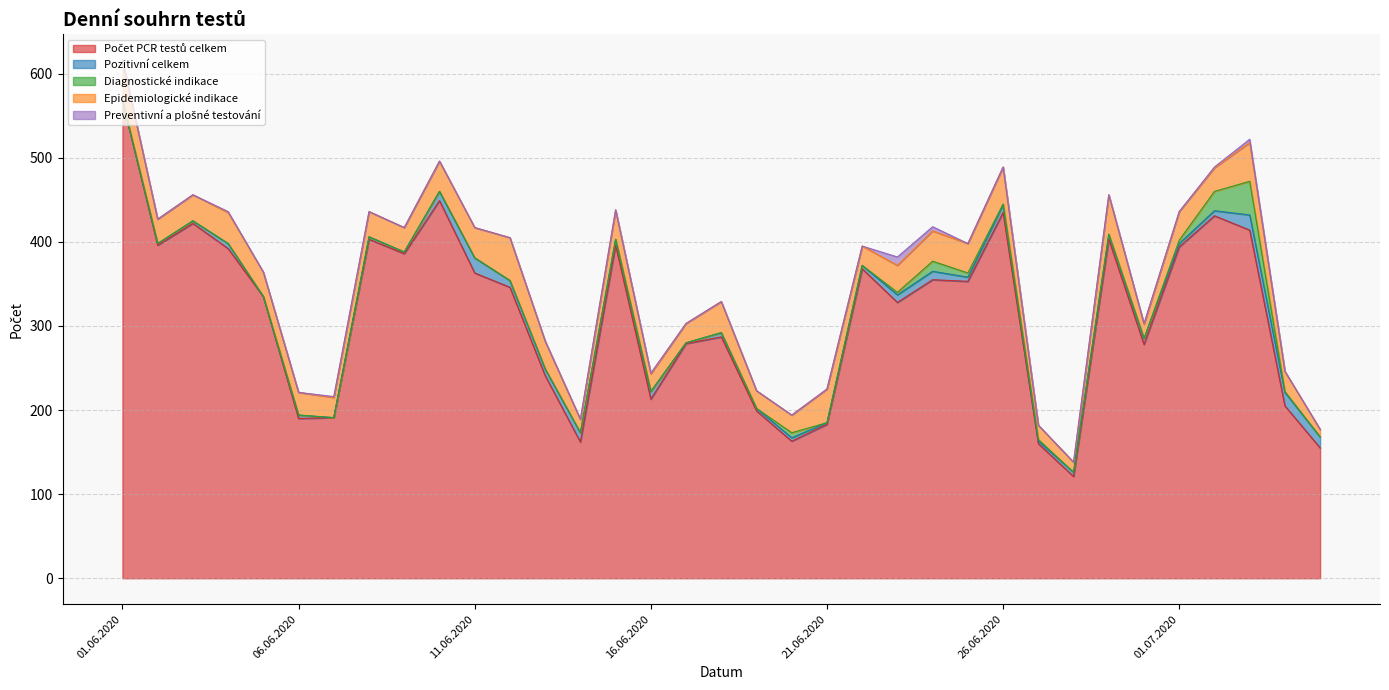

What is the maximum value for Počet PCR testů celkem?

568